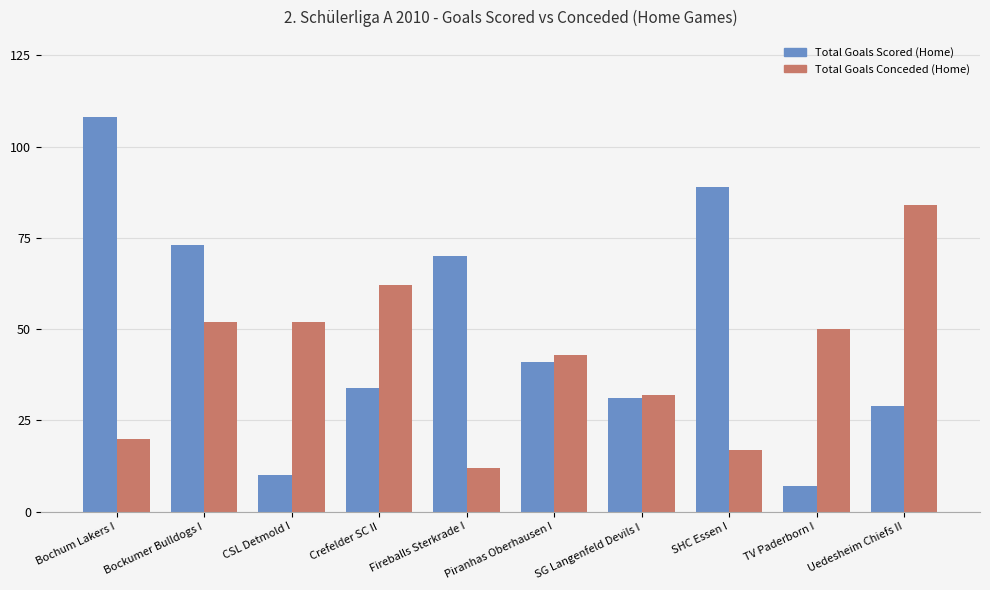

At which label is Total Goals Conceded (Home) closest to 48?

TV Paderborn I